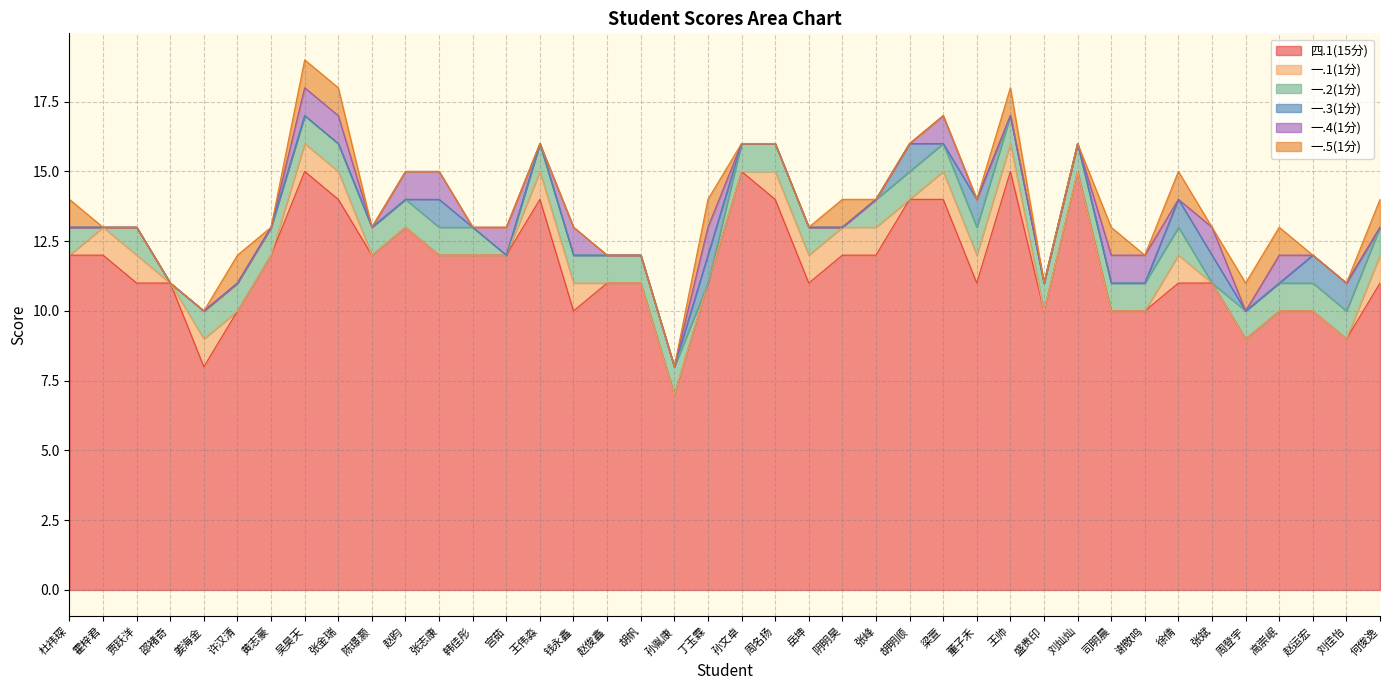

What is the value of the 四.1(15分) point at the 34th from the left?

11